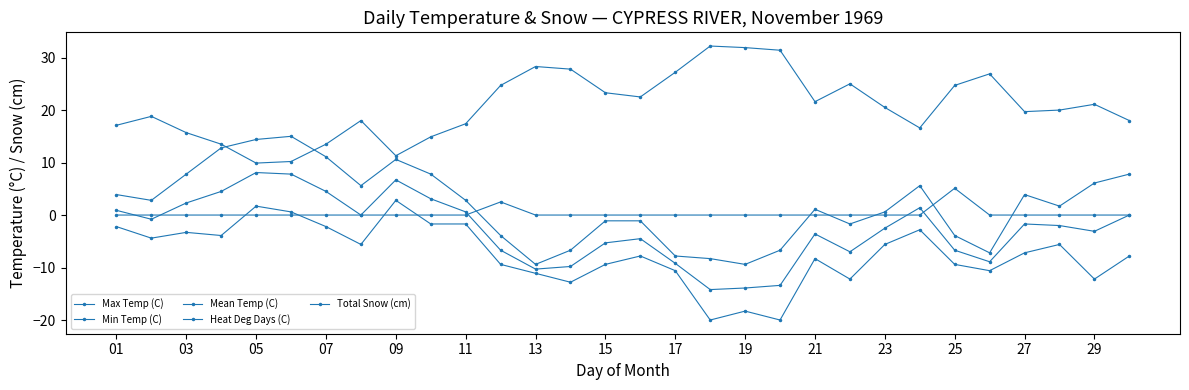

Reading right to left, list all the values displayed in this chart.

Max Temp (C): 7.8	6.1	1.7	3.9	-7.2	-3.9	5.6	0.6	-1.7	1.1	-6.7	-9.4	-8.3	-7.8	-1.1	-1.1	-6.7	-9.4	-3.9	2.8	7.8	10.6	5.6	11.1	15.0	14.4	12.8	7.8	2.8	3.9
Min Temp (C): -7.8	-12.2	-5.6	-7.2	-10.6	-9.4	-2.8	-5.6	-12.2	-8.3	-20.0	-18.3	-20.0	-10.6	-7.8	-9.4	-12.8	-11.1	-9.4	-1.7	-1.7	2.8	-5.6	-2.2	0.6	1.7	-3.9	-3.3	-4.4	-2.2
Mean Temp (C): 0.0	-3.1	-2.0	-1.7	-8.9	-6.7	1.4	-2.5	-7.0	-3.6	-13.4	-13.9	-14.2	-9.2	-4.5	-5.3	-9.8	-10.3	-6.7	0.6	3.1	6.7	0.0	4.5	7.8	8.1	4.5	2.3	-0.8	0.9
Heat Deg Days (C): 18.0	21.1	20.0	19.7	26.9	24.7	16.6	20.5	25.0	21.6	31.4	31.9	32.2	27.2	22.5	23.3	27.8	28.3	24.7	17.4	14.9	11.3	18.0	13.5	10.2	9.9	13.5	15.7	18.8	17.1
Total Snow (cm): 0.0	0.0	0.0	0.0	0.0	5.1	0.0	0.0	0.0	0.0	0.0	0.0	0.0	0.0	0.0	0.0	0.0	0.0	2.5	0.0	0.0	0.0	0.0	0.0	0.0	0.0	0.0	0.0	0.0	0.0